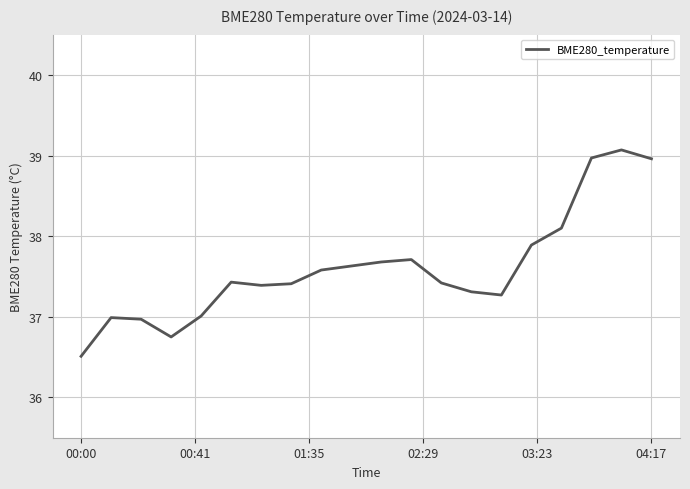

What is the greatest value displayed?

39.1